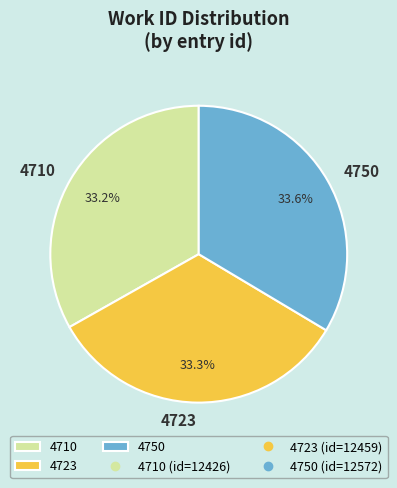

Approximately how many times larger is the value at 4710 compared to 4750?

1.0